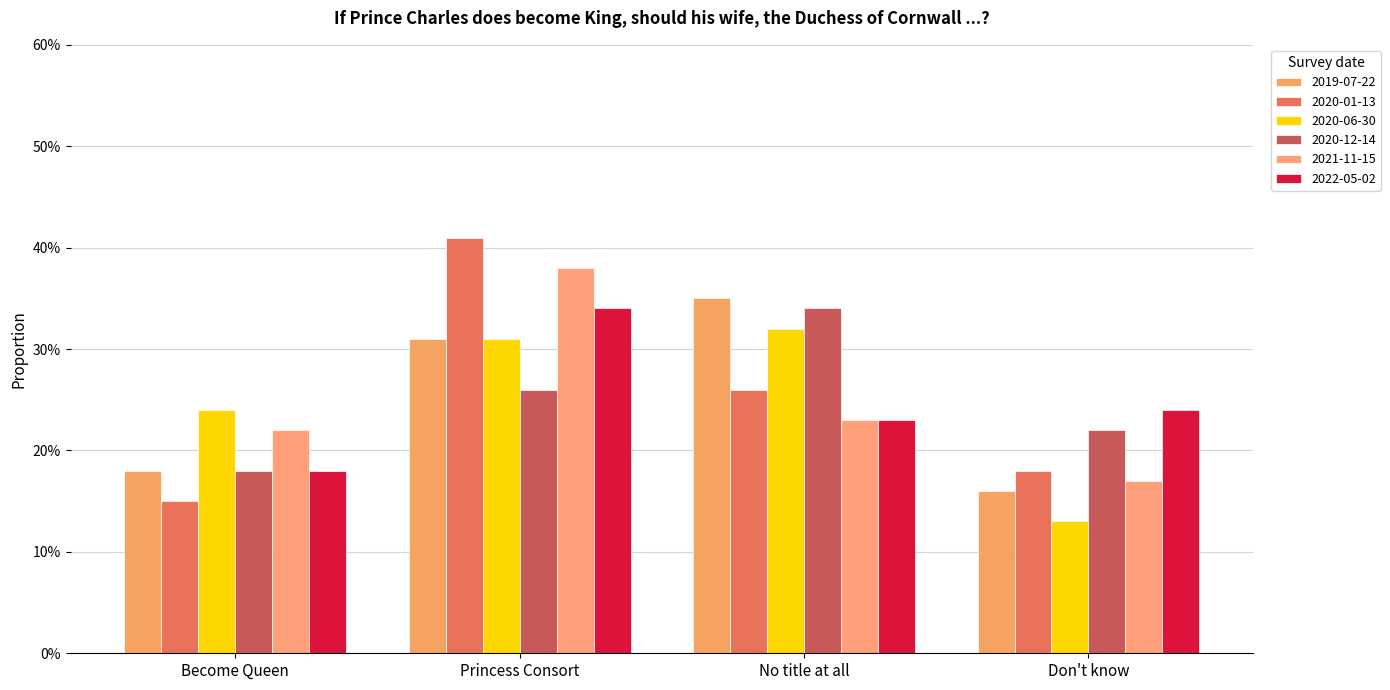

Are the bars grouped side by side (vs. stacked)?

Yes